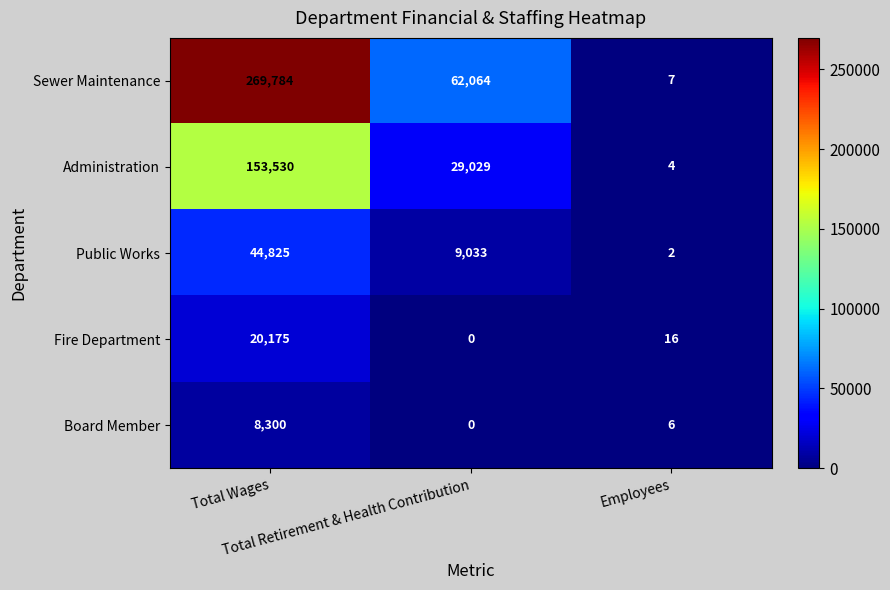

How many Sewer Maintenance values are between 7 and 269784?

3